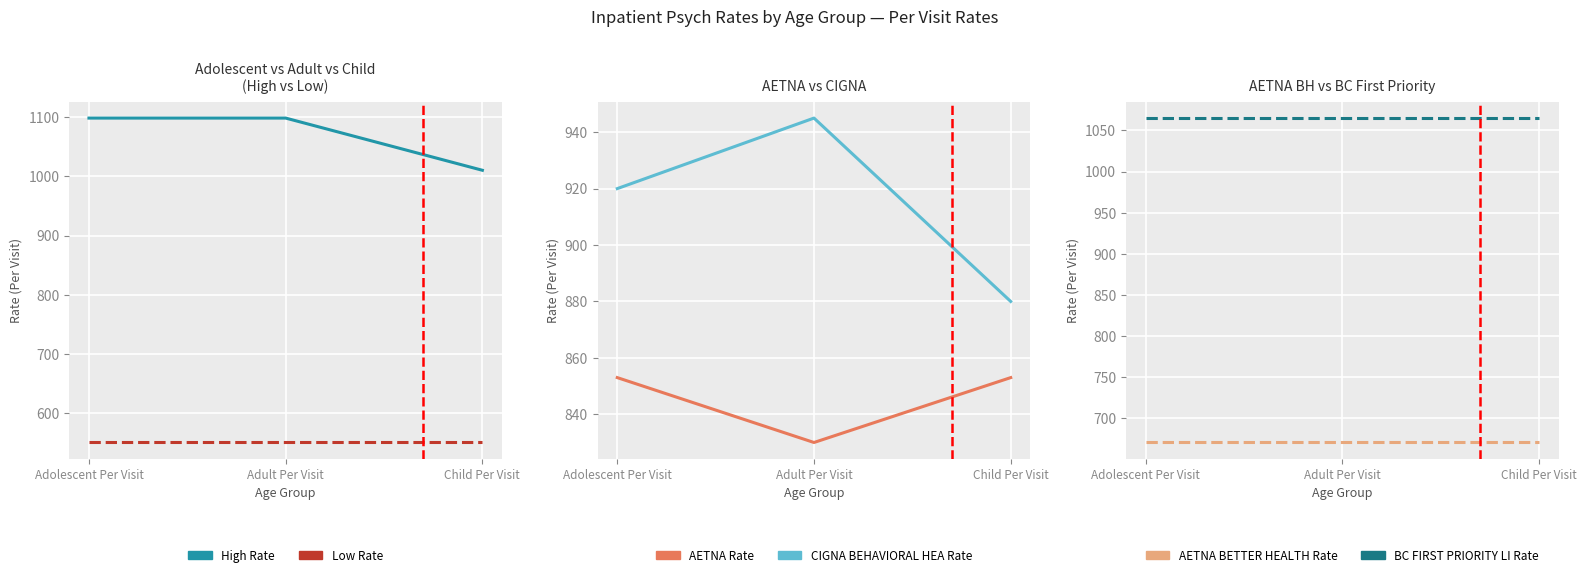

The Low Rate series shows 551.0 at Adult Per Visit. True or false?

True